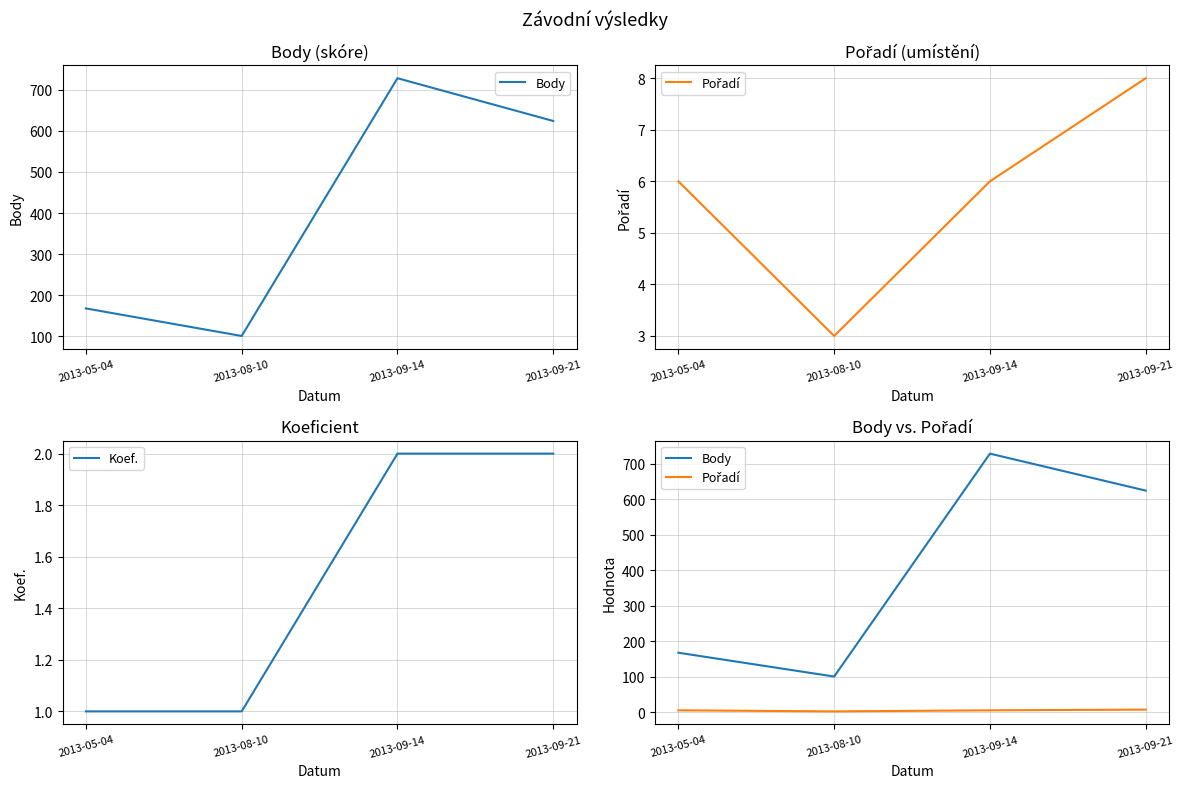

Reading left to right, extract all data points from this chart.

Body: 2013-05-04=168	2013-08-10=101	2013-09-14=728	2013-09-21=624
Pořadí: 2013-05-04=6	2013-08-10=3	2013-09-14=6	2013-09-21=8
Koef.: 2013-05-04=1	2013-08-10=1	2013-09-14=2	2013-09-21=2